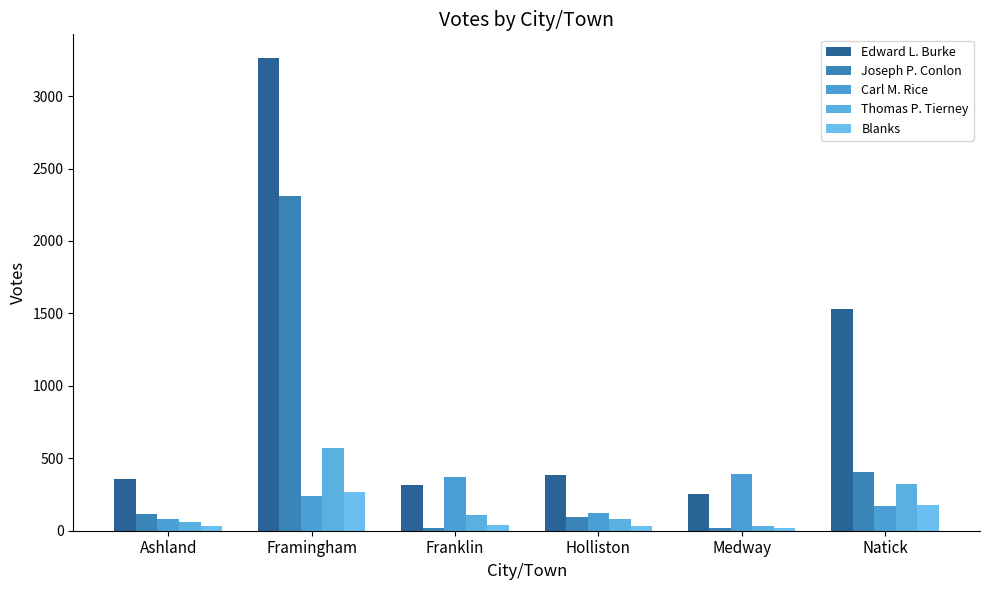

How many groups of bars are there?

6